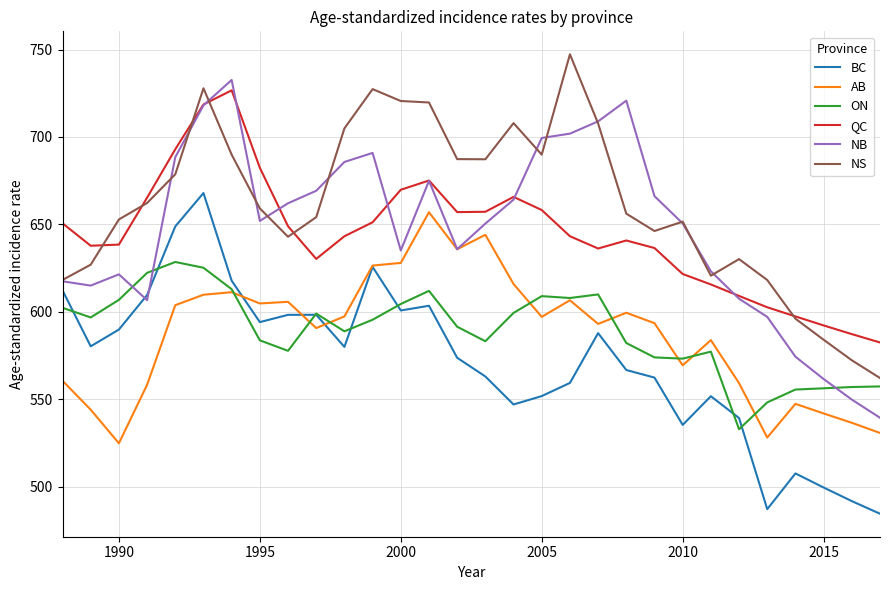

What is the minimum value for QC?

582.4